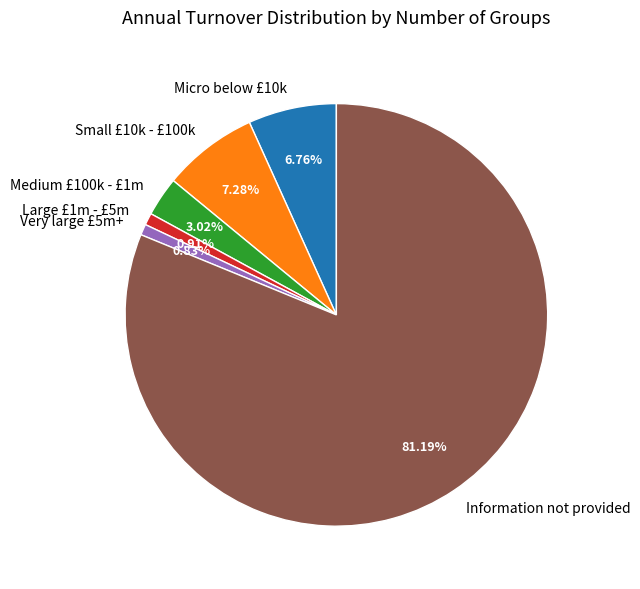

To the nearest percent, what is the difference between the largest and smallest slice percentages?

80%